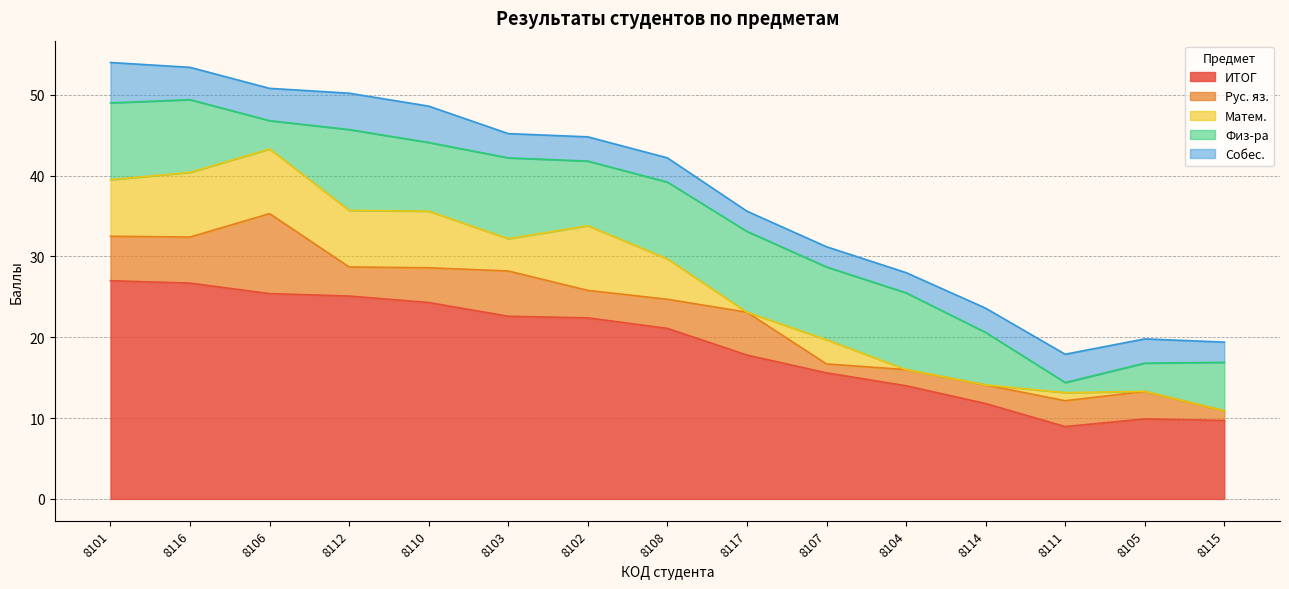

Count the number of data series in this chart.

5